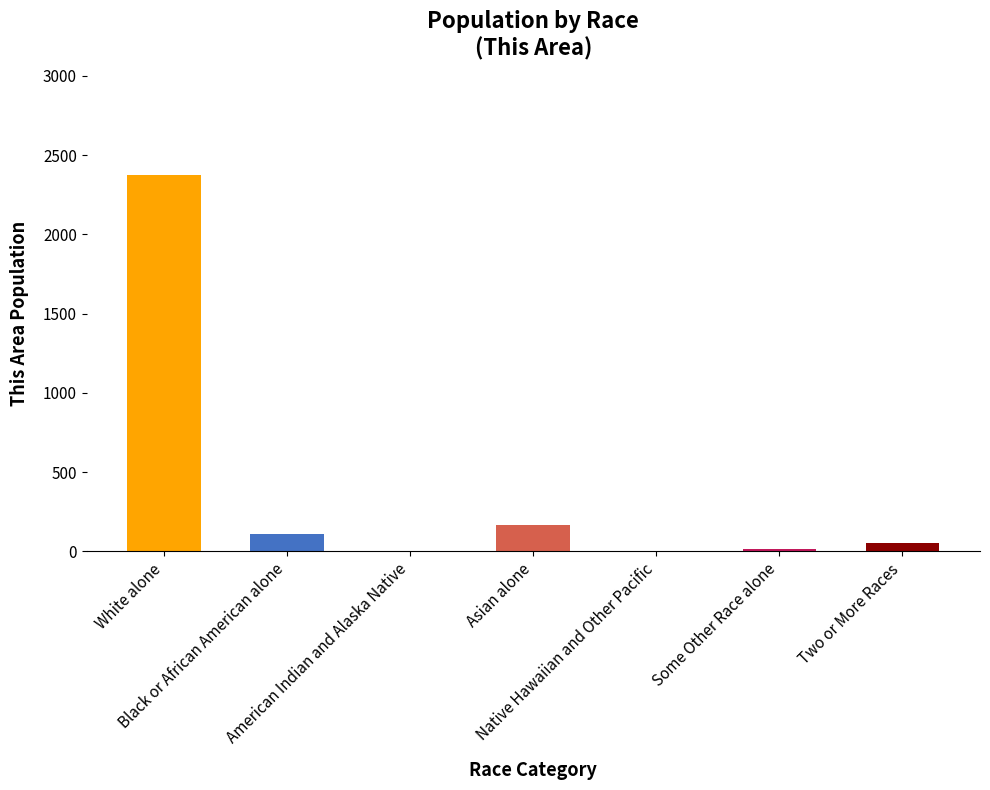

Where is the data nearest to the value 1187?

Asian alone